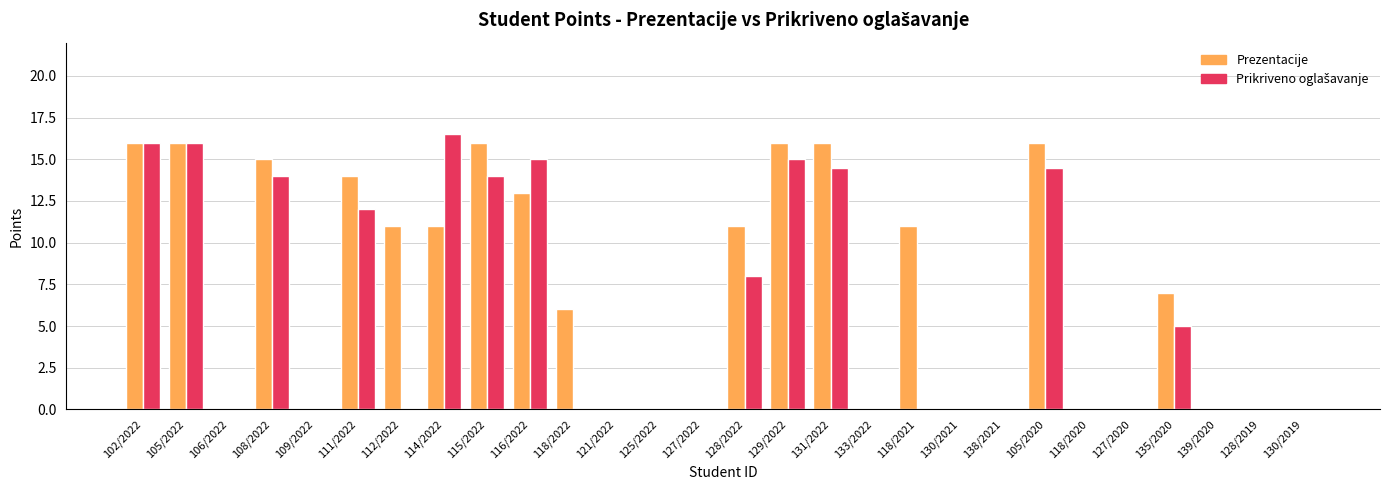

True or false: Prezentacije has a value of -7.8 at 130/2019.

False